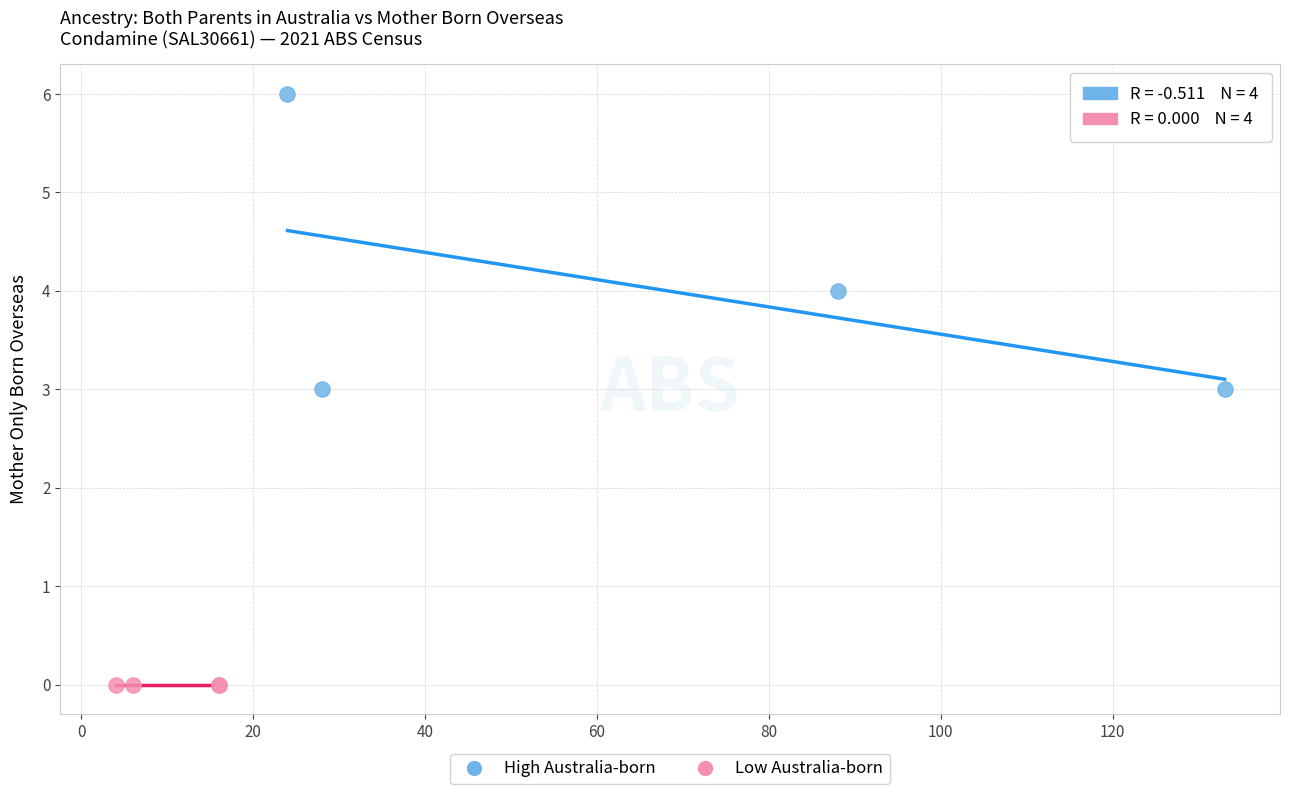

Which series reaches the maximum Y coordinate?

High Australia-born